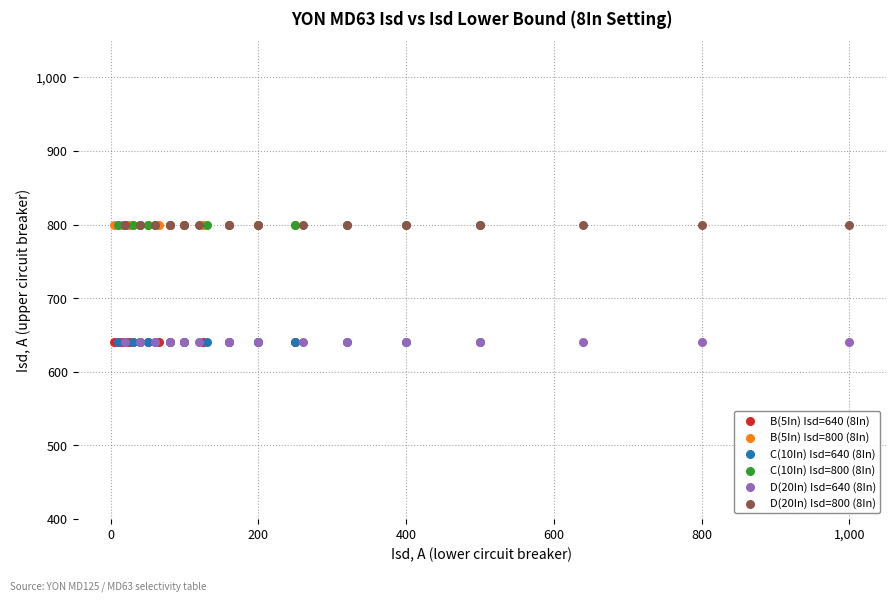

What are all the series names shown in the legend?

B(5In) Isd=640 (8In), B(5In) Isd=800 (8In), C(10In) Isd=640 (8In), C(10In) Isd=800 (8In), D(20In) Isd=640 (8In), D(20In) Isd=800 (8In)